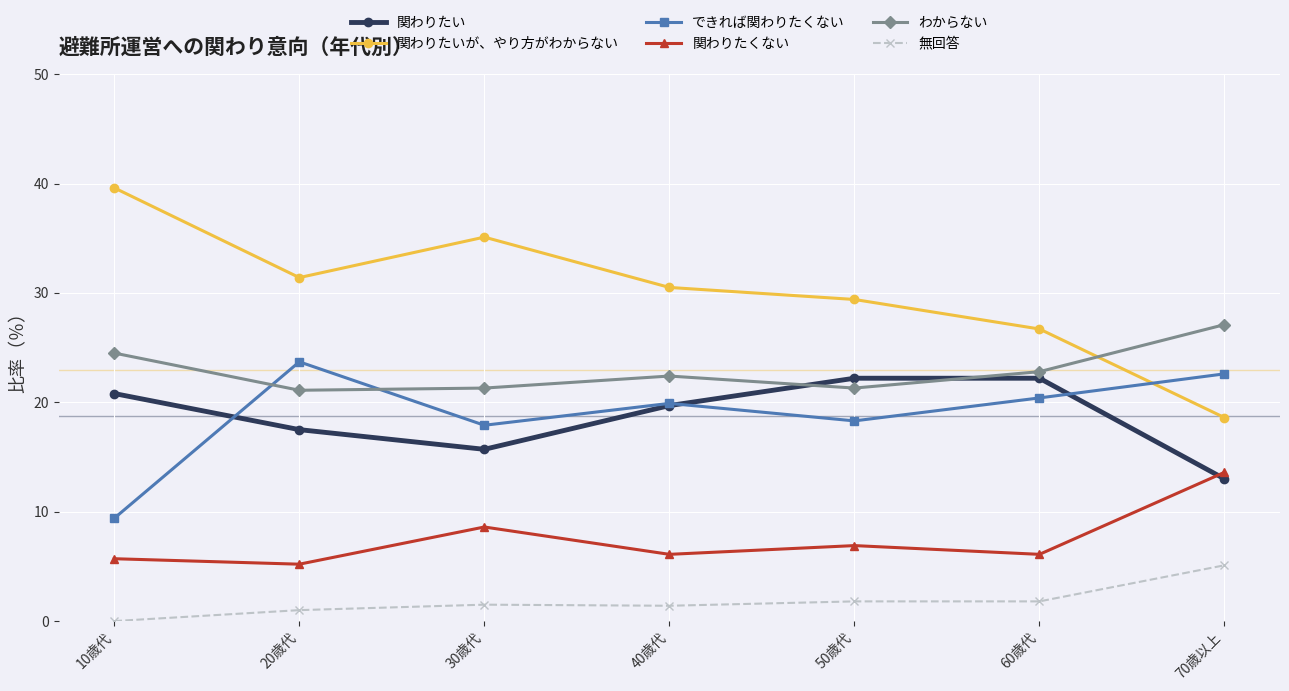

List the labels in order of 関わりたいが、やり方がわからない value, smallest first.

70歳以上, 60歳代, 50歳代, 40歳代, 20歳代, 30歳代, 10歳代